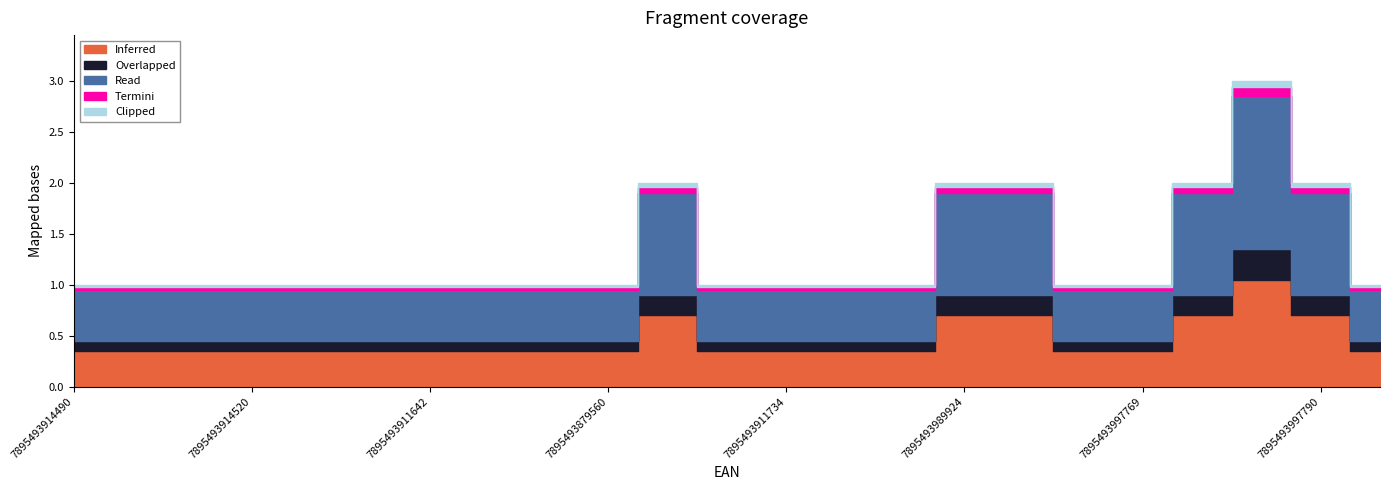

Reading left to right, transcribe all the data shown in this chart.

7895493914490=1	7895493914506=1	7895493914513=1	7895493914520=1	7895493911628=1	7895493911635=1	7895493911642=1	7895493911659=1	7895493913455=1	7895493879560=1	7895493879577=2	7895493879607=1	7895493911734=1	7895493990470=1	7895493980464=1	7895493989924=2	7895493989931=2	7895493989948=1	7895493997769=1	7895493997776=2	7895493997783=3	7895493997790=2	7895493997806=1